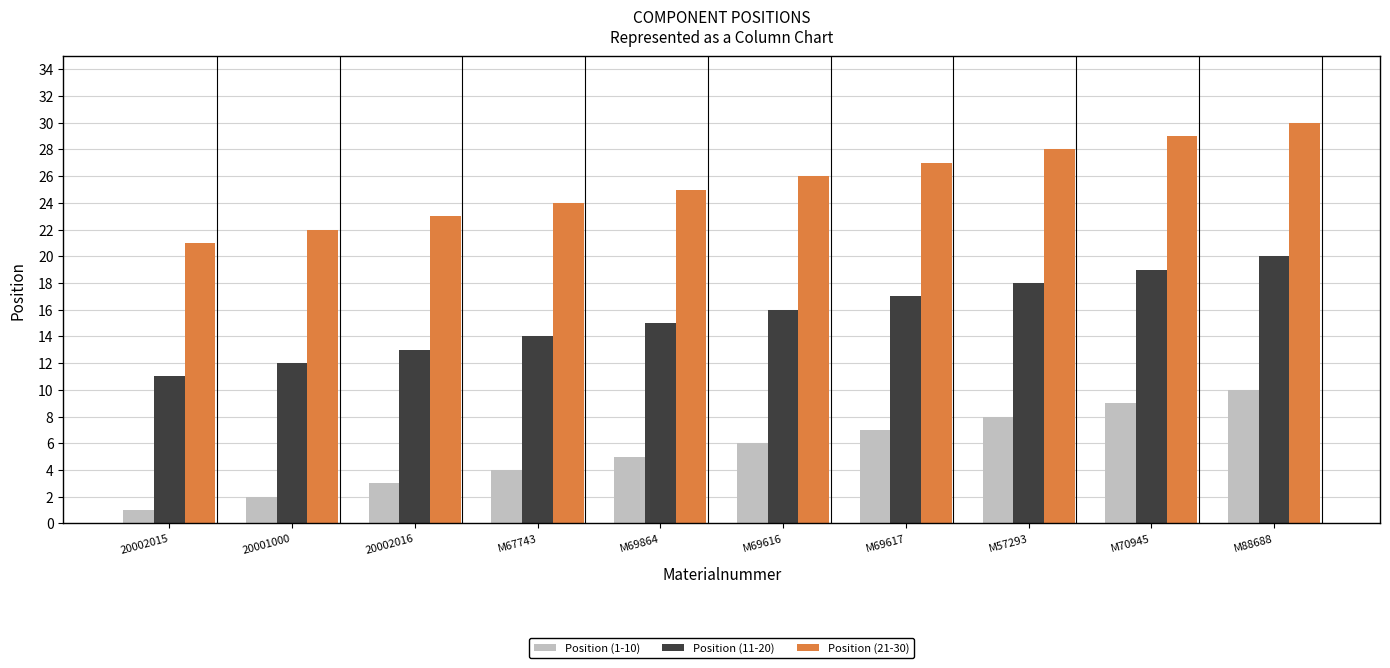

At how many categories does at least one series exceed 10?

10